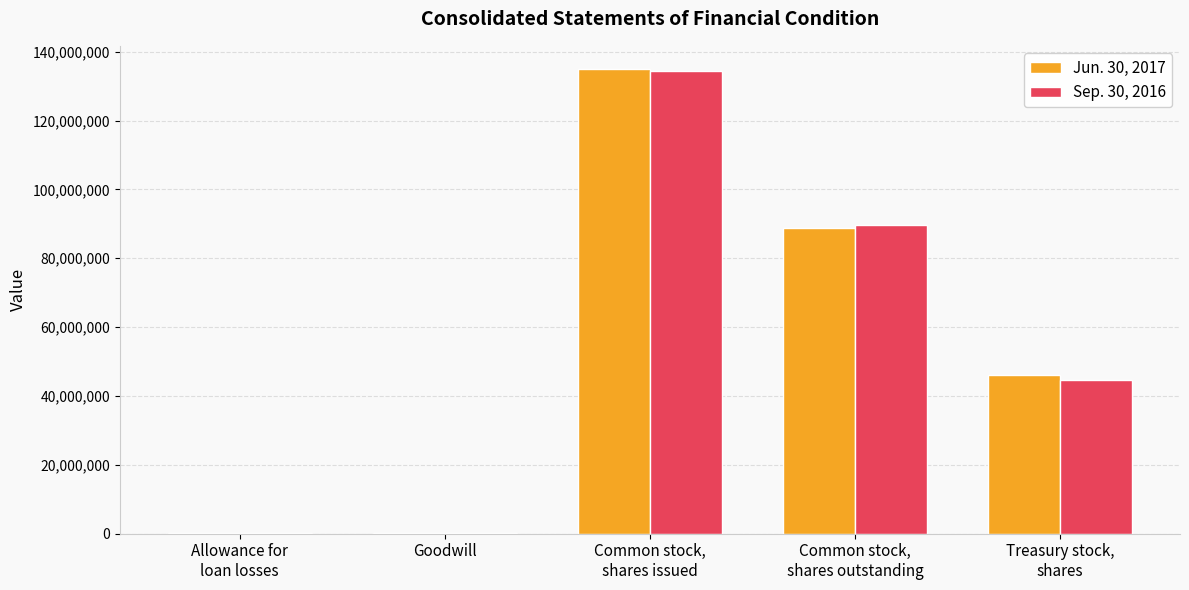

What is the highest value of the Jun. 30, 2017 series?

134946383